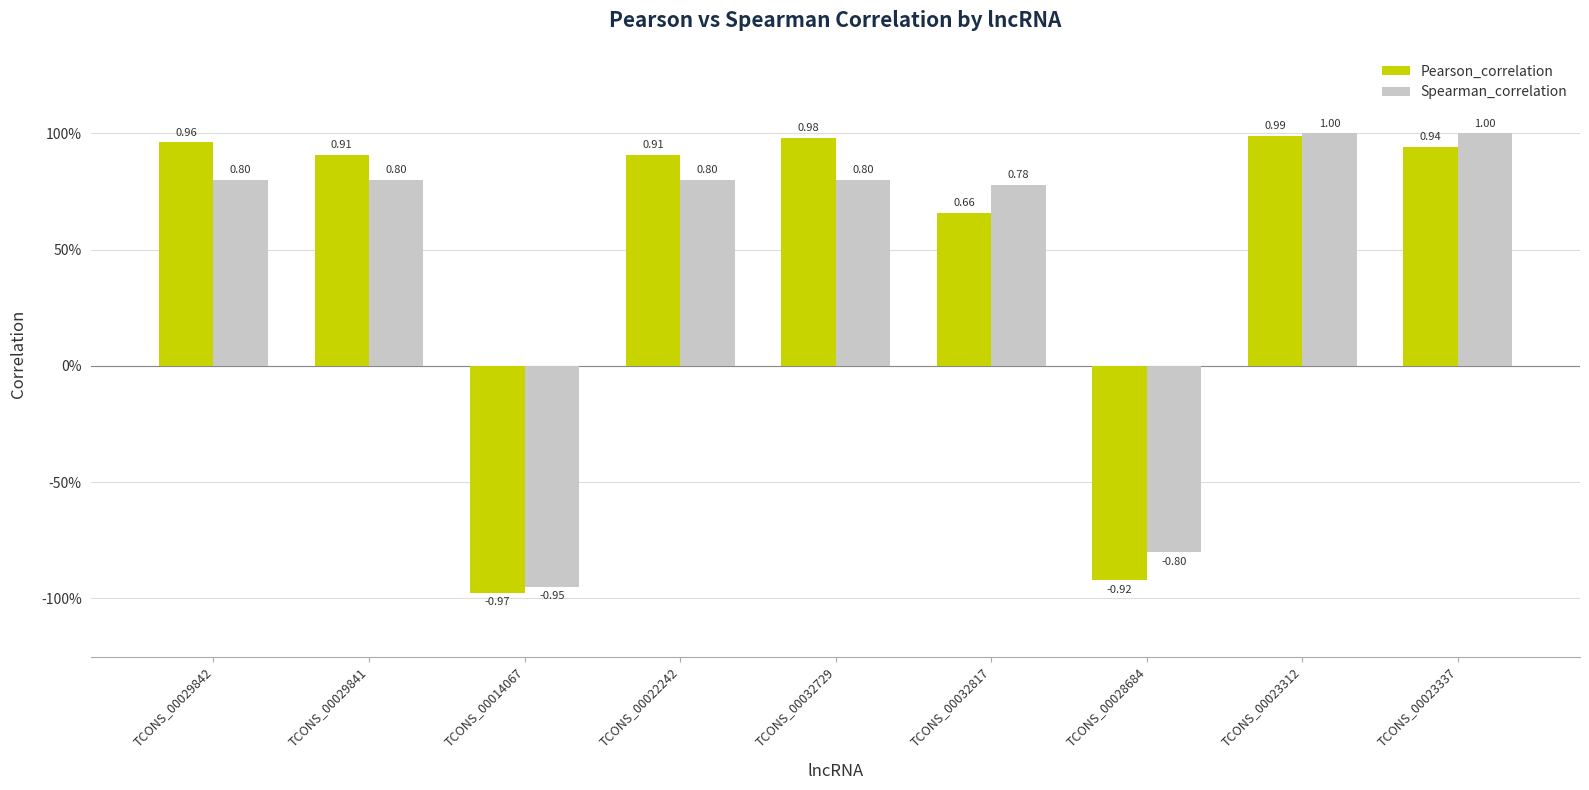

Does the chart contain stacked bars?

No